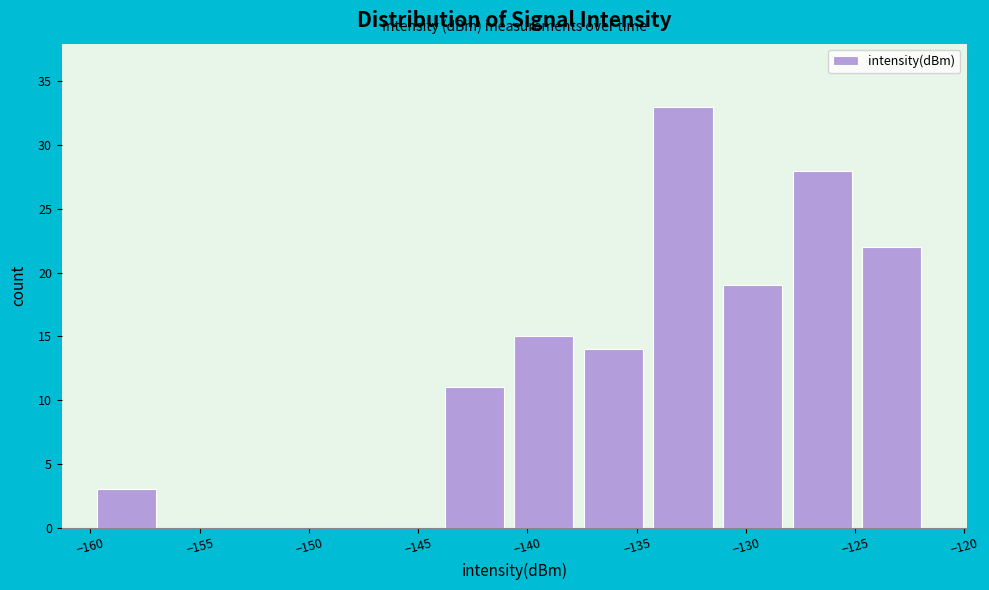

Reading left to right, list every bar in this chart as the range it spans on the x-axis followed by its height. Neither the bar edges nor the heights are printed on the chart, so give them approximately, as read against the axes.

-159.5 to -156.5: 3
-156.5 to -153.5: 0
-153.5 to -150.0: 0
-150.0 to -147.0: 0
-147.0 to -144.0: 0
-144.0 to -140.5: 11
-140.5 to -137.5: 15
-137.5 to -134.0: 14
-134.0 to -131.0: 33
-131.0 to -128.0: 19
-128.0 to -124.5: 28
-124.5 to -121.5: 22